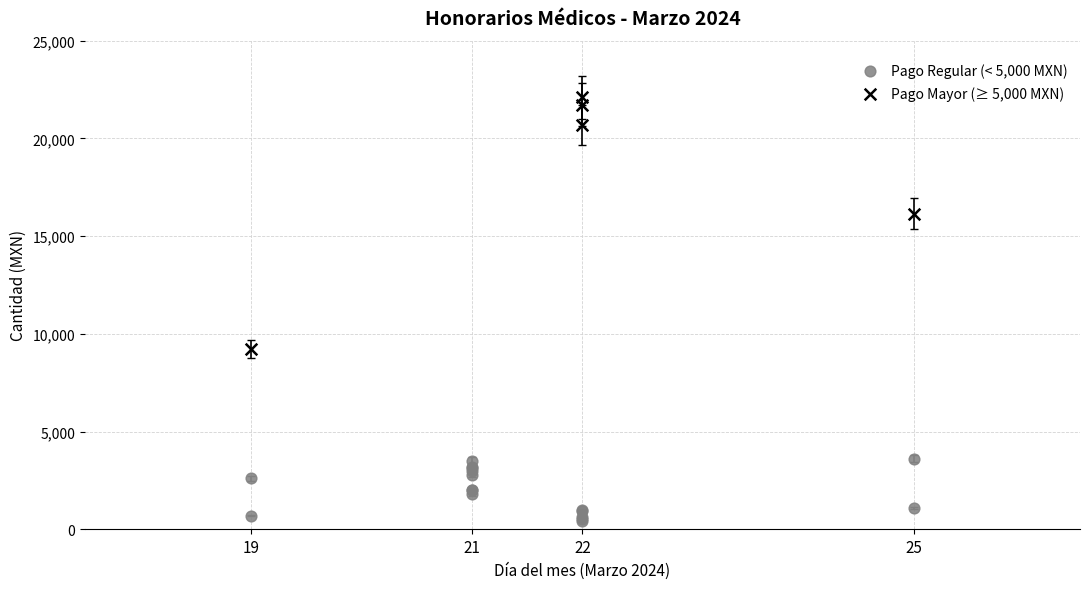

Which series has the largest Y range (max minus min)?

Pago Mayor (≥ 5,000 MXN)